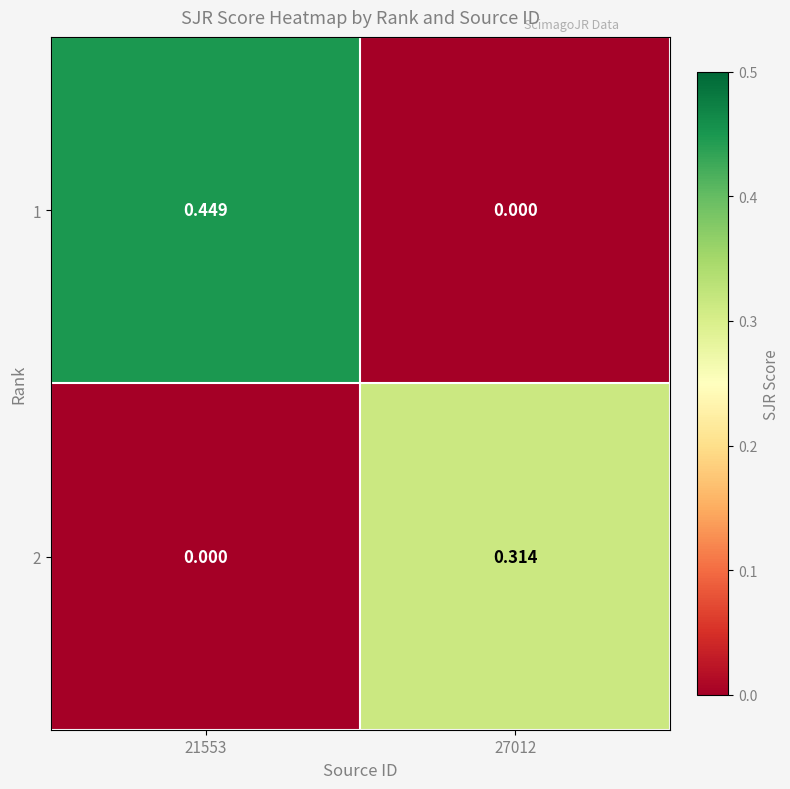

Is the value of 2 at 27012 greater than the value of 1 at 27012?

Yes